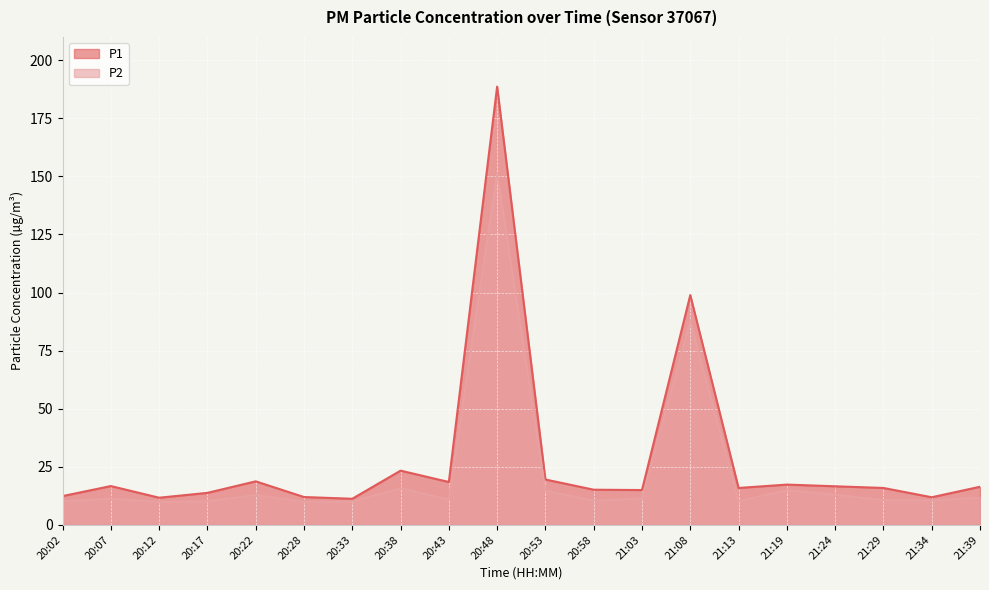

Reading left to right, list all the values displayed in this chart.

P1: 20:02=12.4	20:07=16.7	20:12=11.7	20:17=13.8	20:22=18.7	20:28=12.0	20:33=11.2	20:38=23.3	20:43=18.4	20:48=188.6	20:53=19.5	20:58=15.1	21:03=15.0	21:08=98.9	21:13=15.9	21:19=17.3	21:24=16.6	21:29=15.9	21:34=11.9	21:39=16.4
P2: 20:02=10.2	20:07=11.2	20:12=9.9	20:17=10.2	20:22=12.8	20:28=9.9	20:33=10.0	20:38=15.8	20:43=10.9	20:48=151.3	20:53=14.7	20:58=10.4	21:03=11.3	21:08=87.5	21:13=10.2	21:19=14.9	21:24=13.0	21:29=10.7	21:34=10.4	21:39=11.7